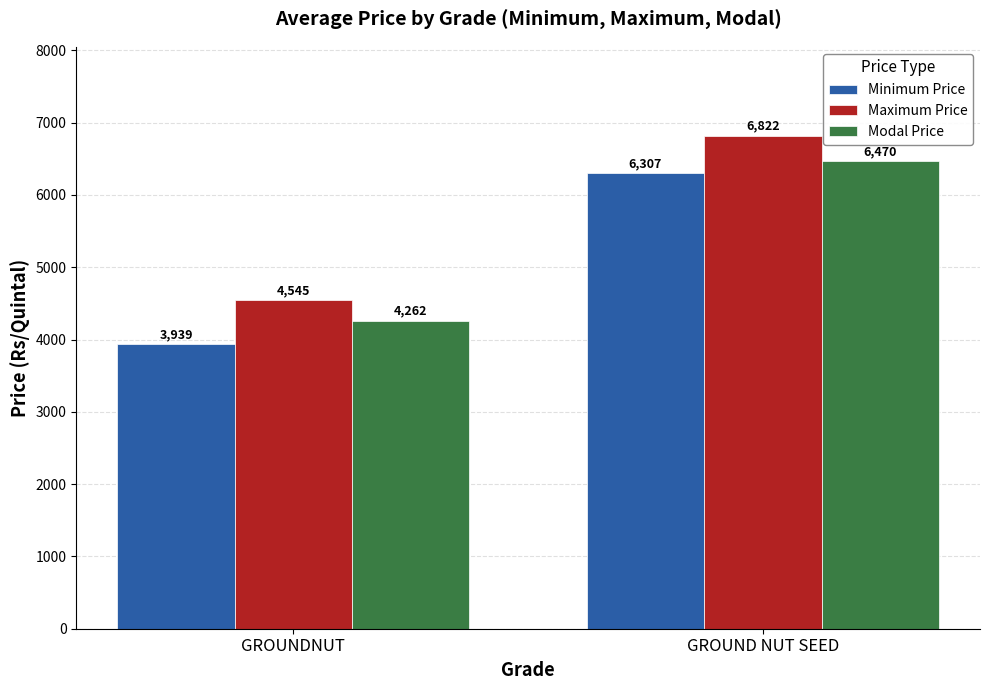

What is the label of the 1st bar from the left?

GROUNDNUT